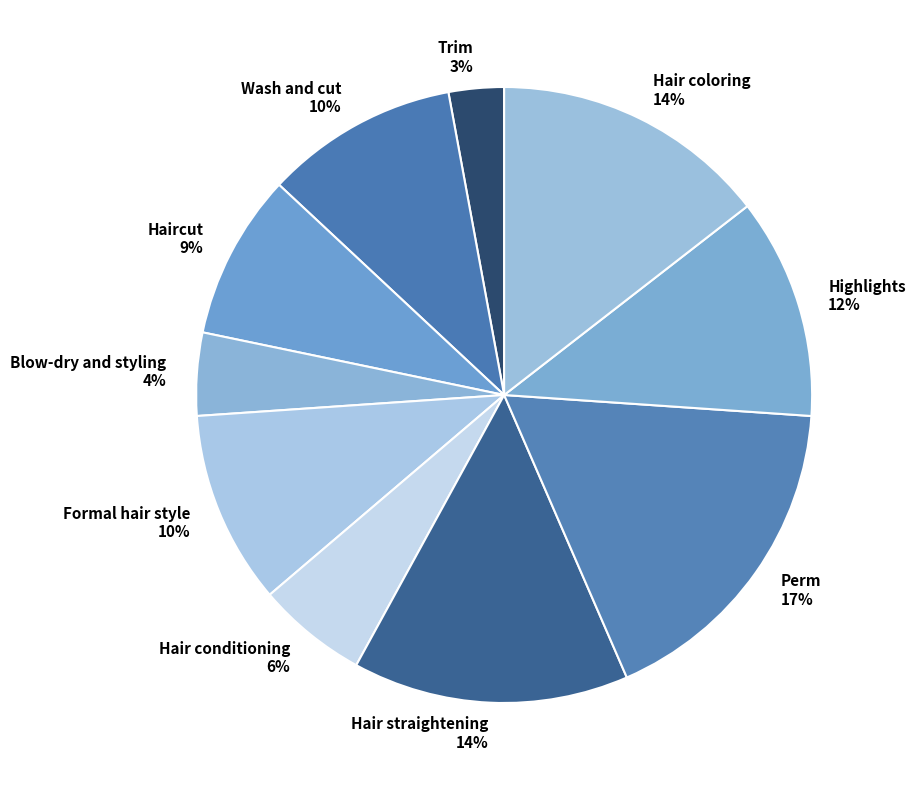

Is there any slice that represents more than half of the pie?

No